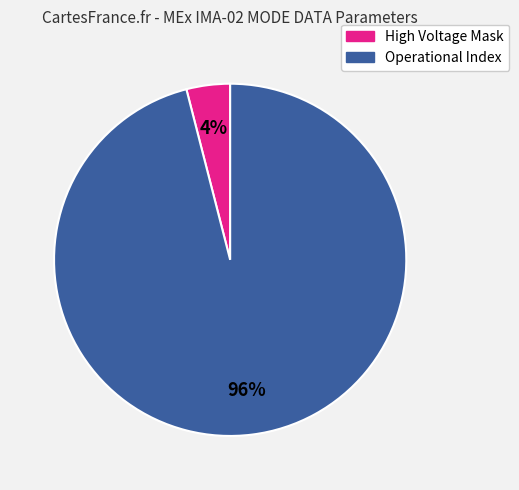

To the nearest percent, what is the difference between the largest and smallest slice percentages?

92%